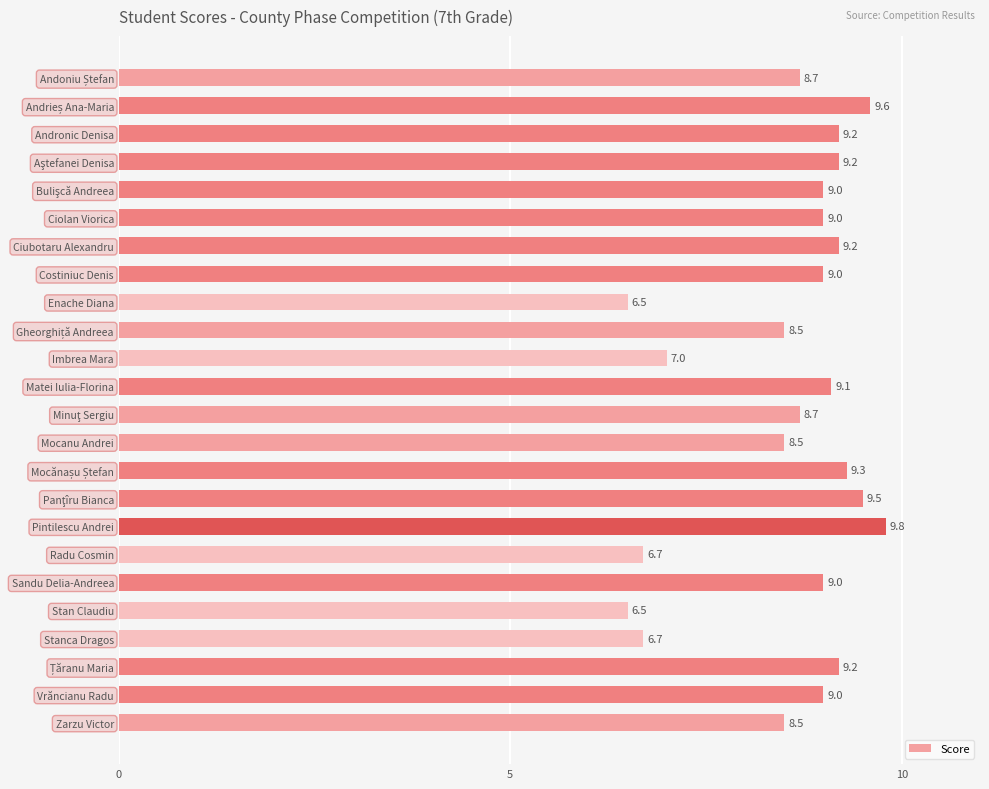

How many data points are less than 9?

10